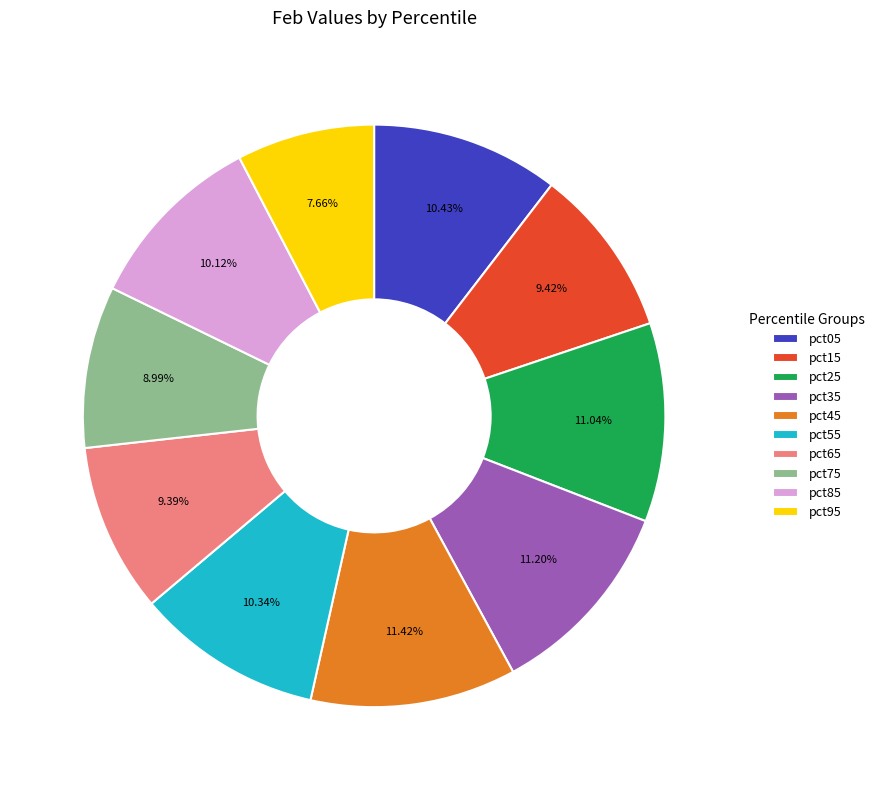

Count the number of slices in the pie.

10